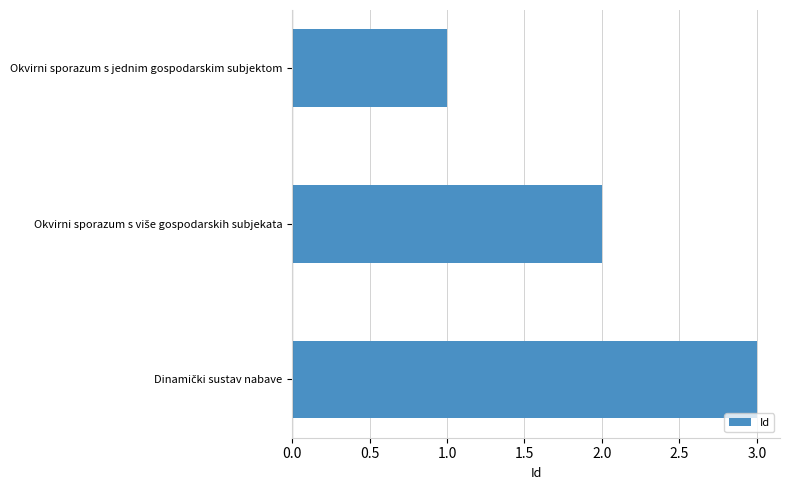

True or false: the data shows 2 at Okvirni sporazum s jednim gospodarskim subjektom.

False